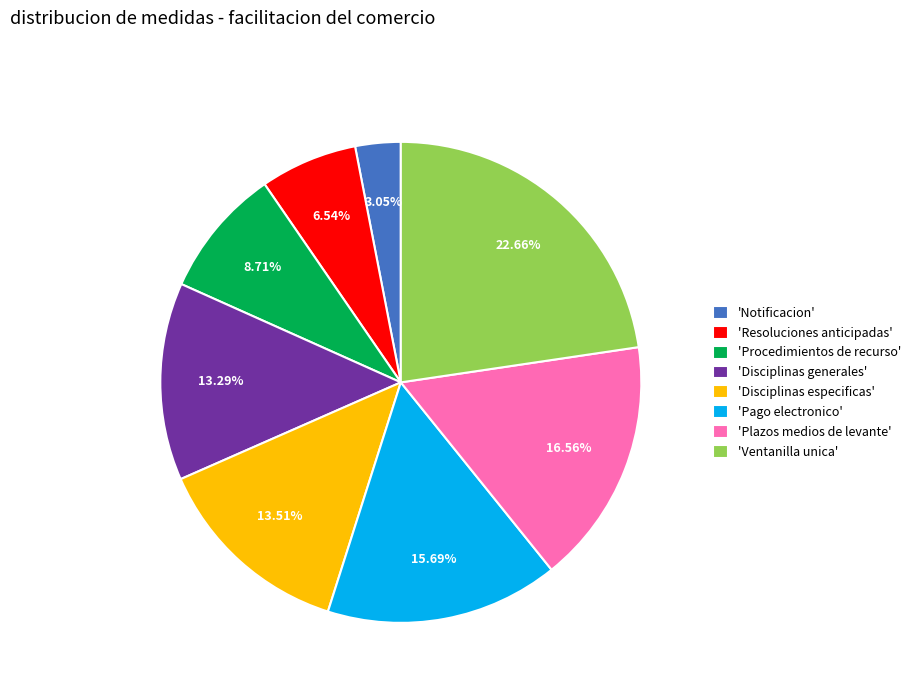

How many slices are in this pie chart?

8